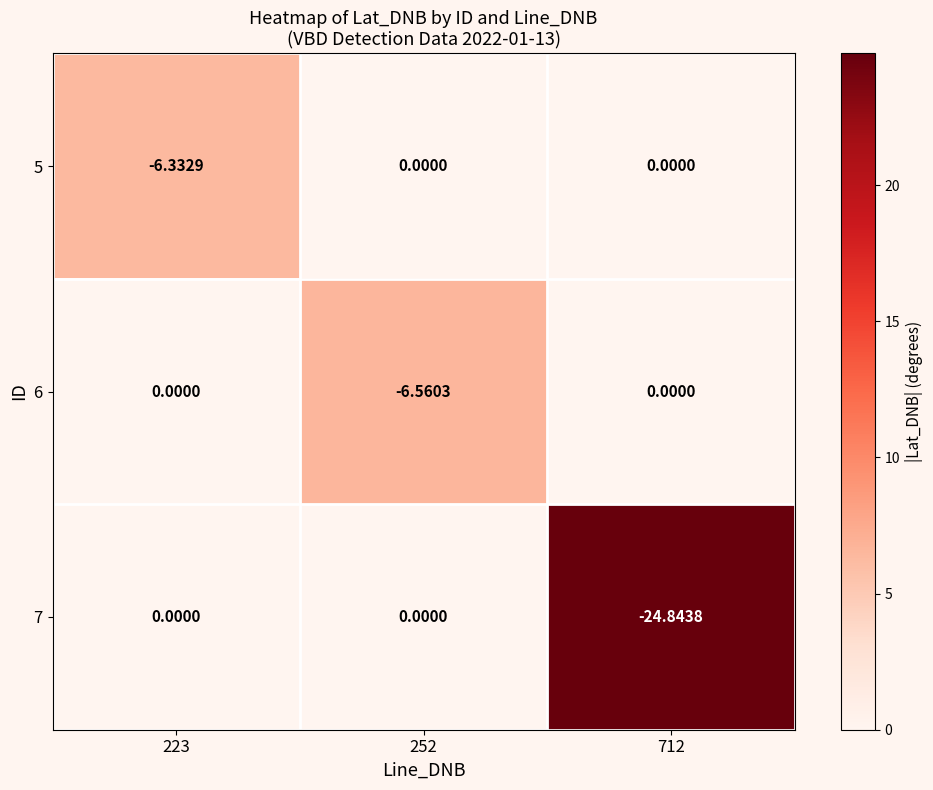

Is the value of 6 at 252 greater than the value of 7 at 223?

No